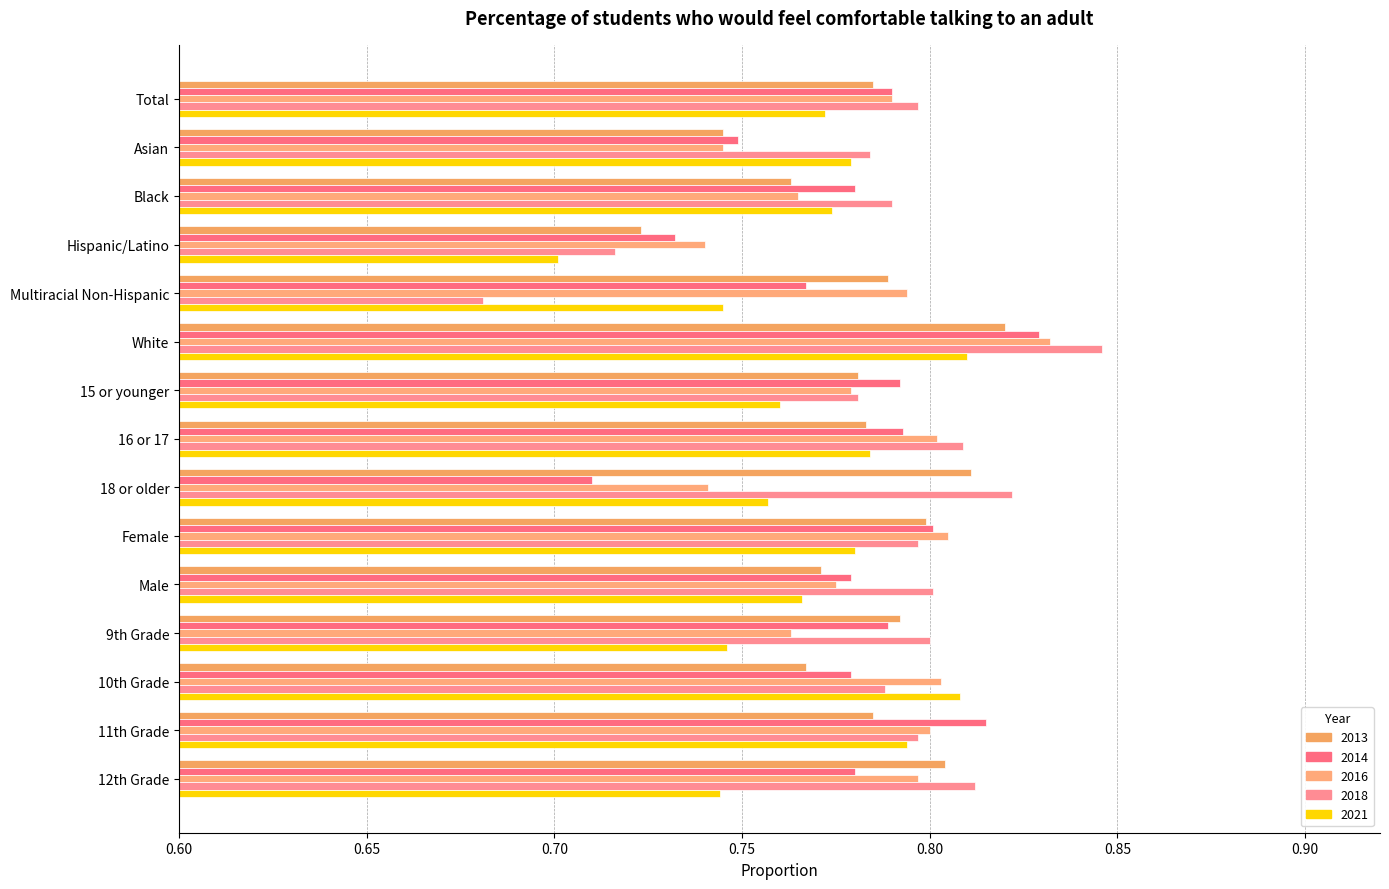

What is the total value across all series at White?

4.1